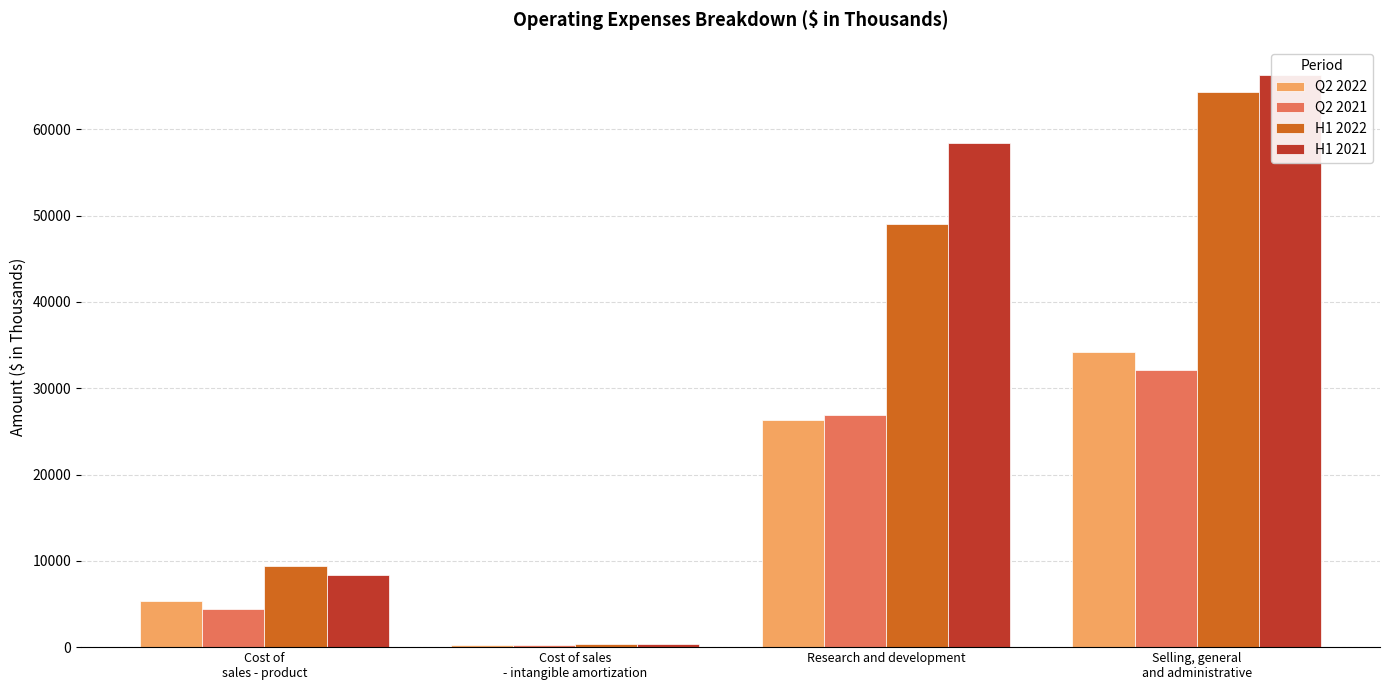

Is it true that Q2 2022 equals 199 at Cost of sales
- intangible amortization?

True